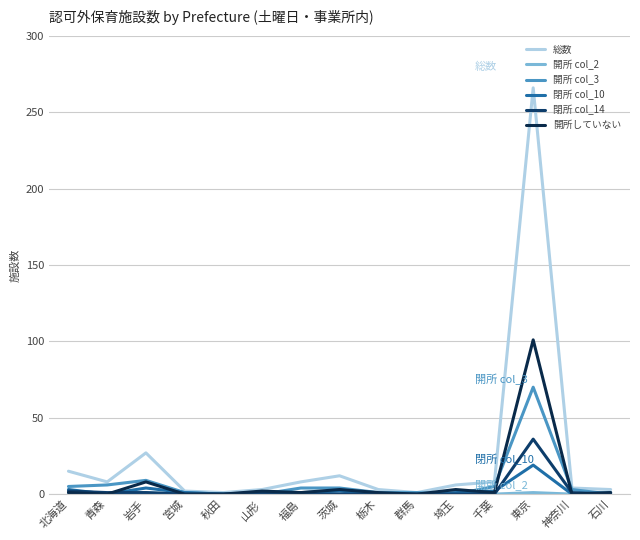

In 閉所 col_14, how many points are higher than both neighbors (excluding endpoints)?

2